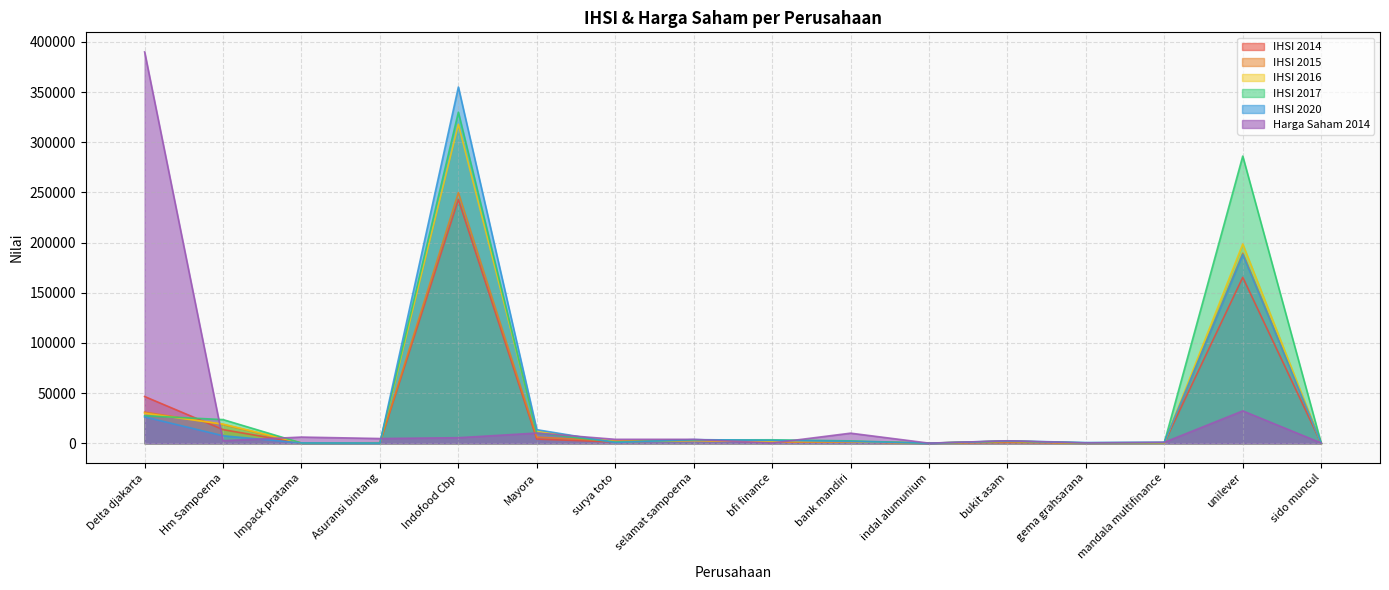

What is the greatest value displayed?

390000.0